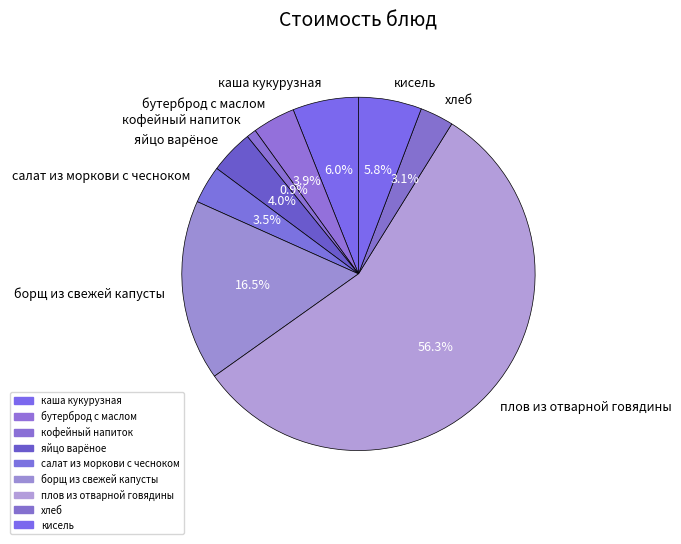

Which category accounts for the majority?

плов из отварной говядины